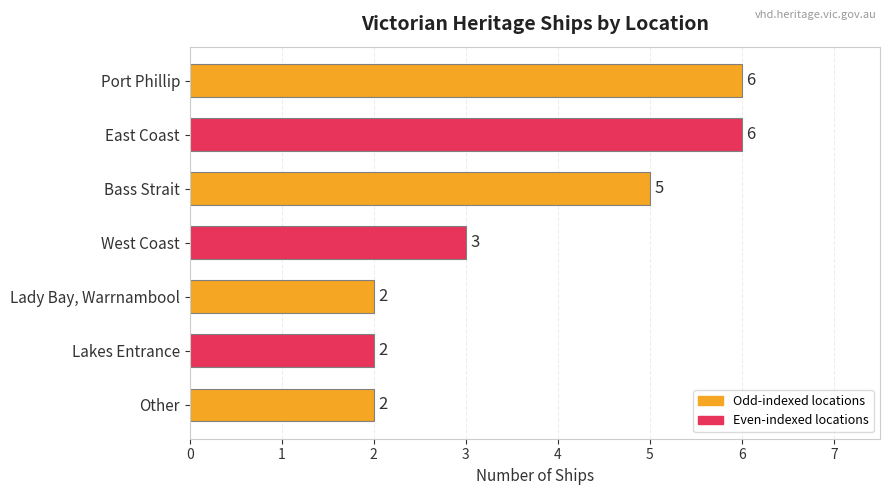

What is the sum of the values at Lady Bay, Warrnambool and West Coast?

5